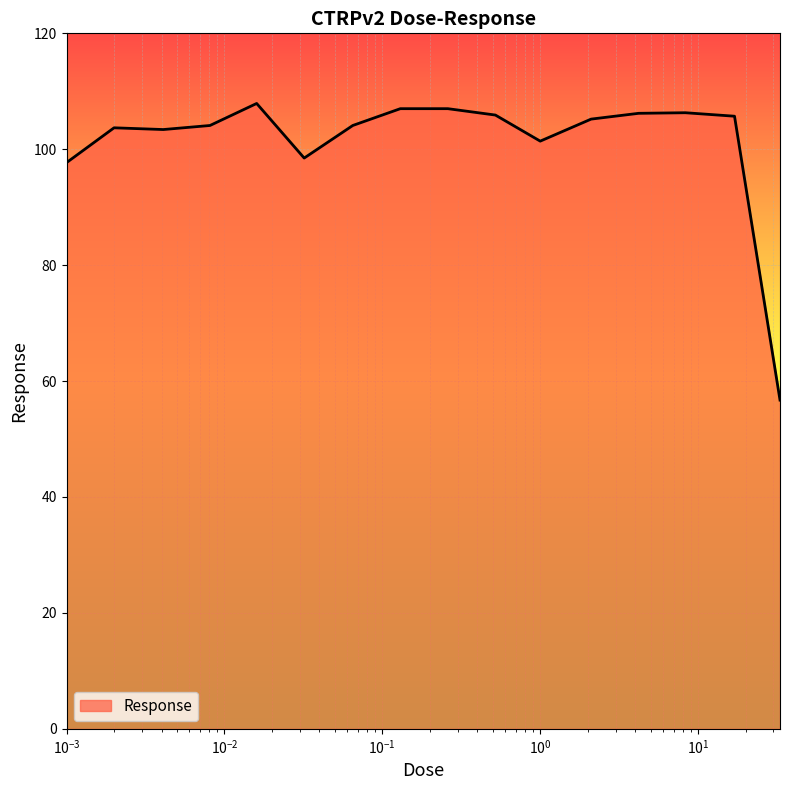

What is the difference between the maximum and minimum values?

51.2